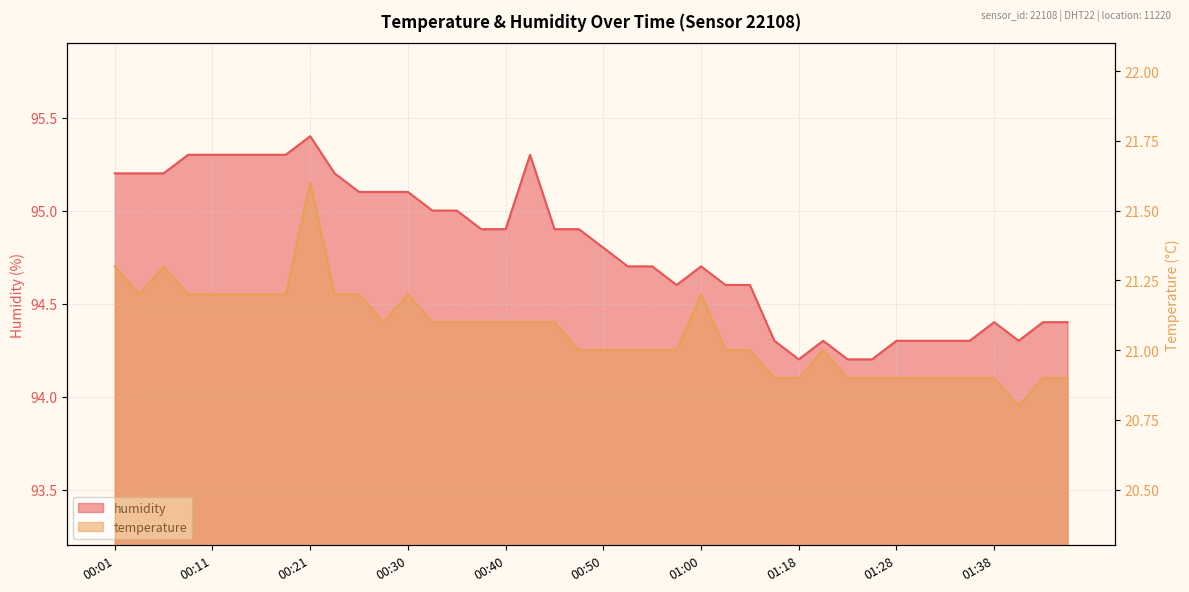

How many lines are shown in the chart?

2